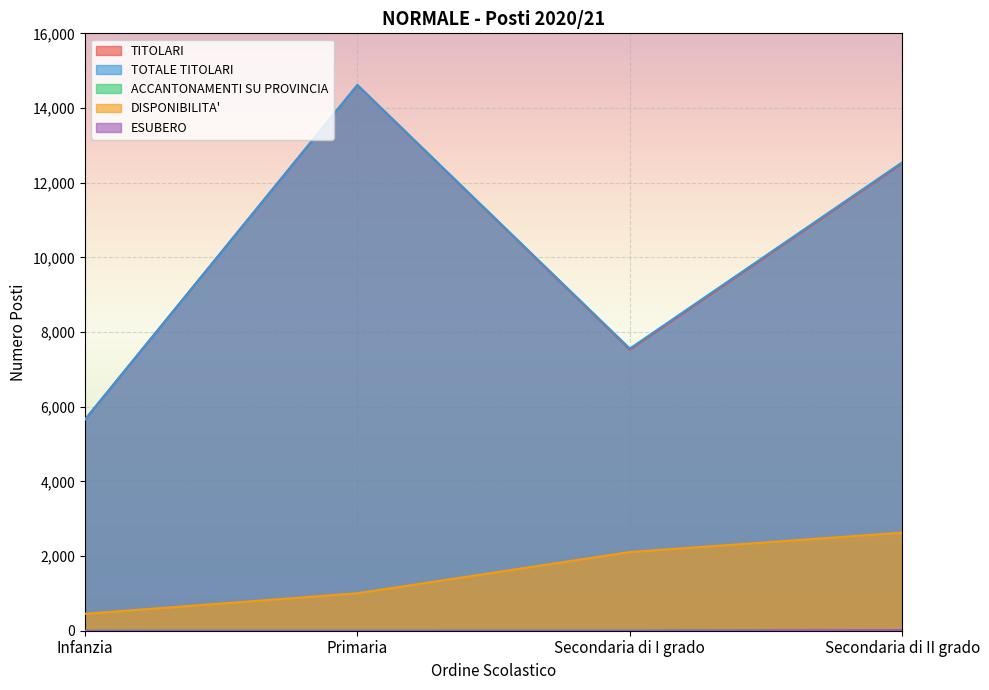

The value of TOTALE TITOLARI at Infanzia is 2850. True or false?

False